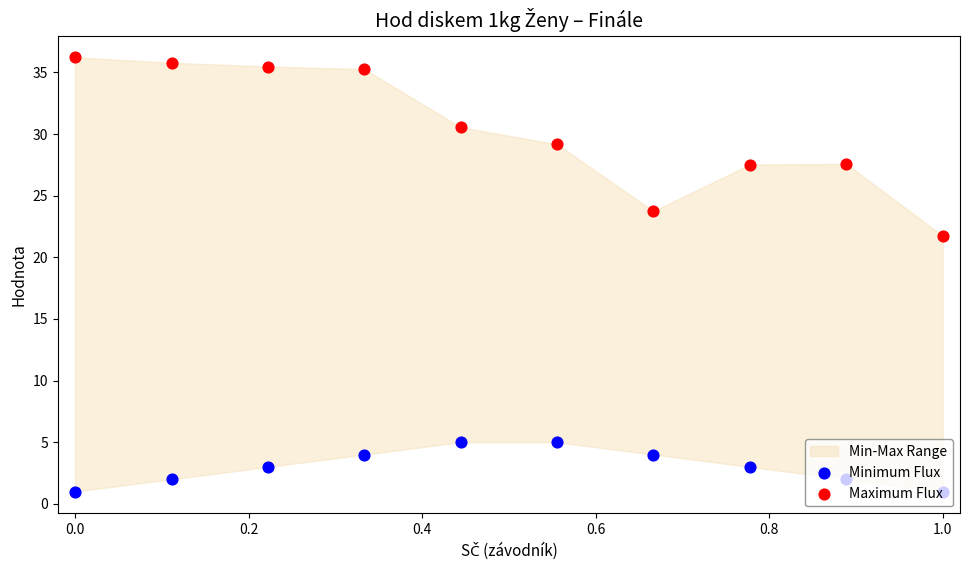

Is the value of Maximum Flux at 0.0 greater than the value of Minimum Flux at 0.2?

Yes